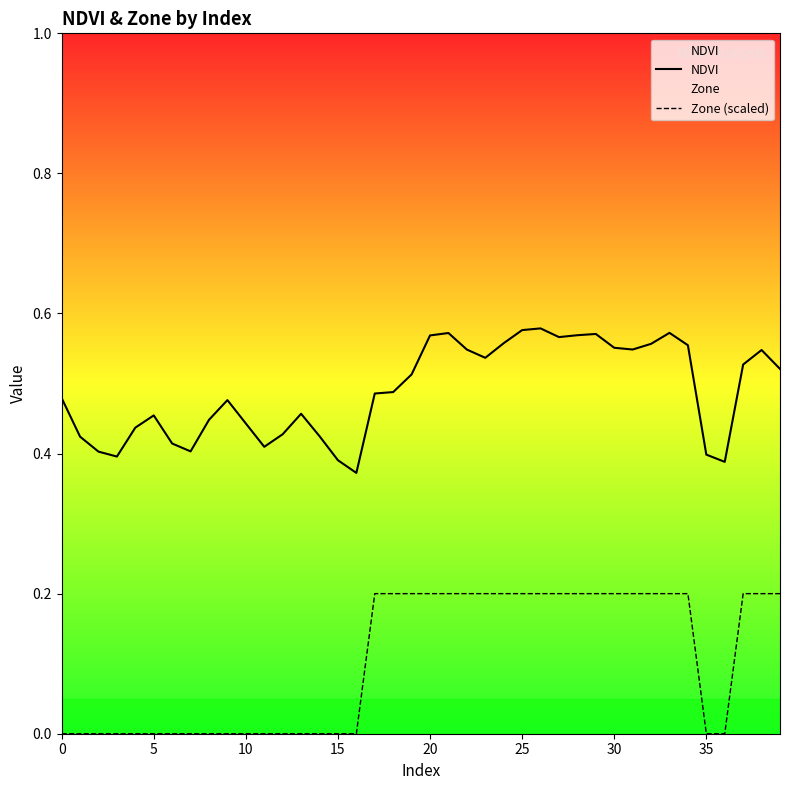

What is the sum of all NDVI values?

19.6